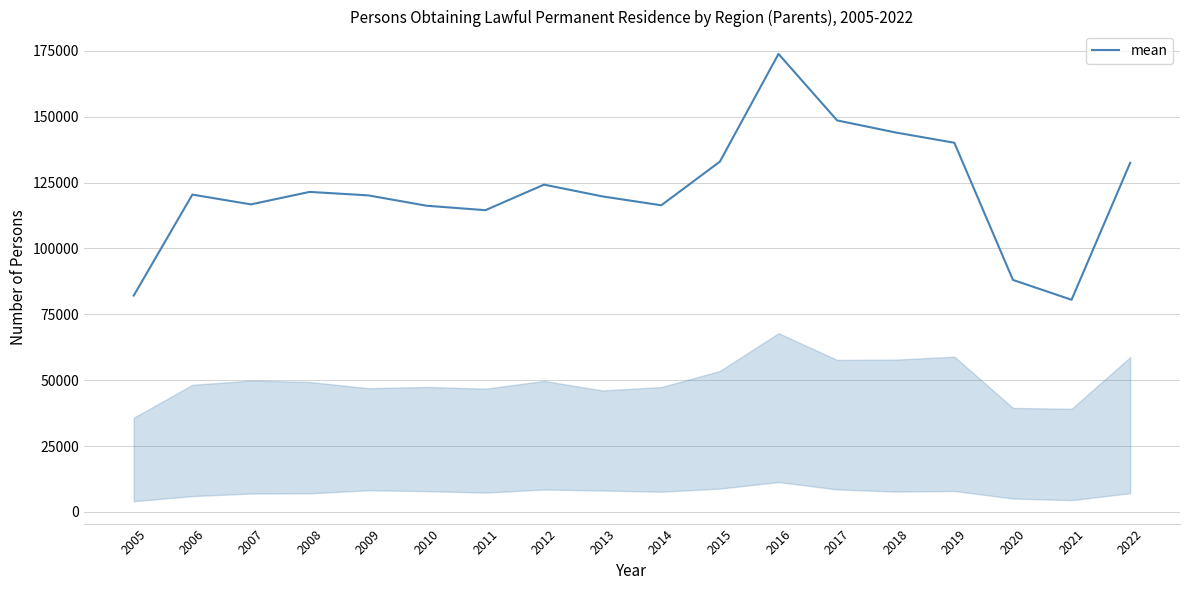

Which has a higher value, 2019 or 2017?

2017